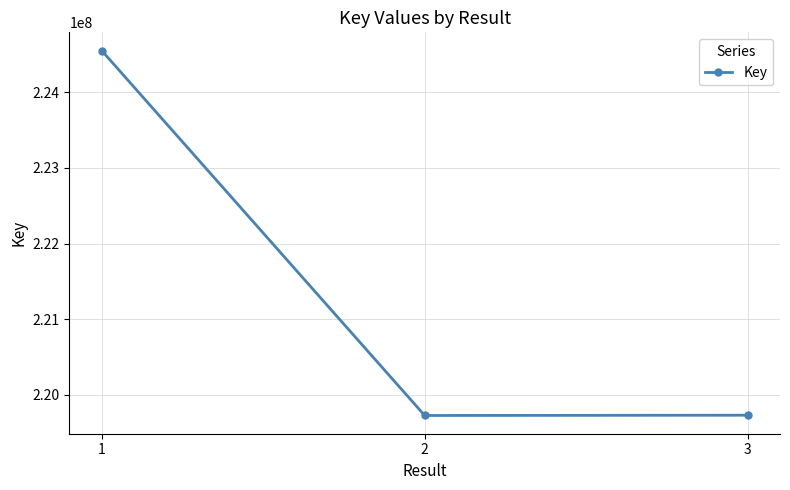

True or false: the data shows 129003931 at 1.

False